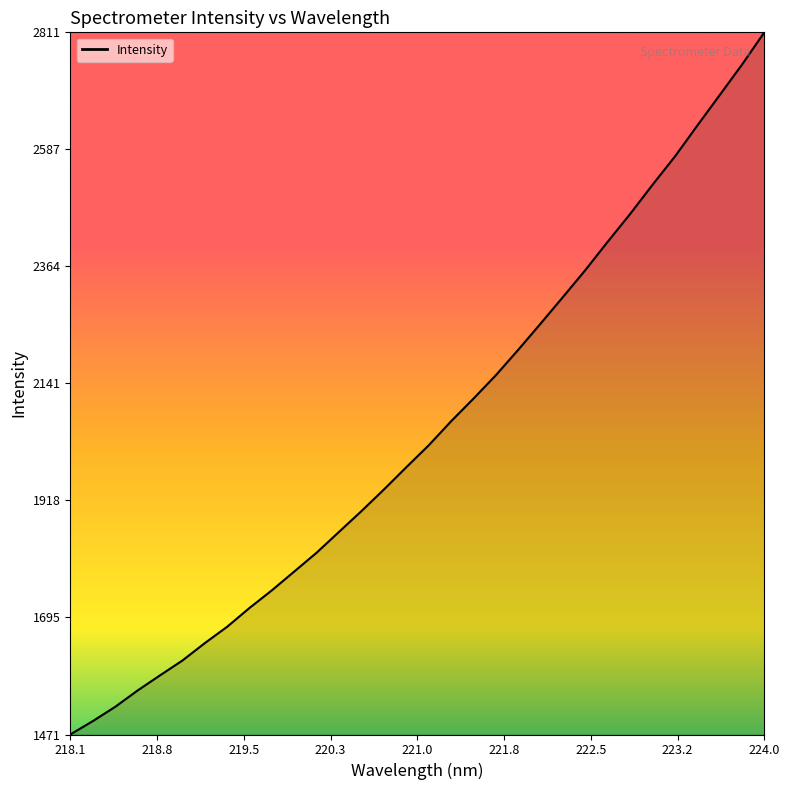

What is the minimum value shown in the chart?

1472.0